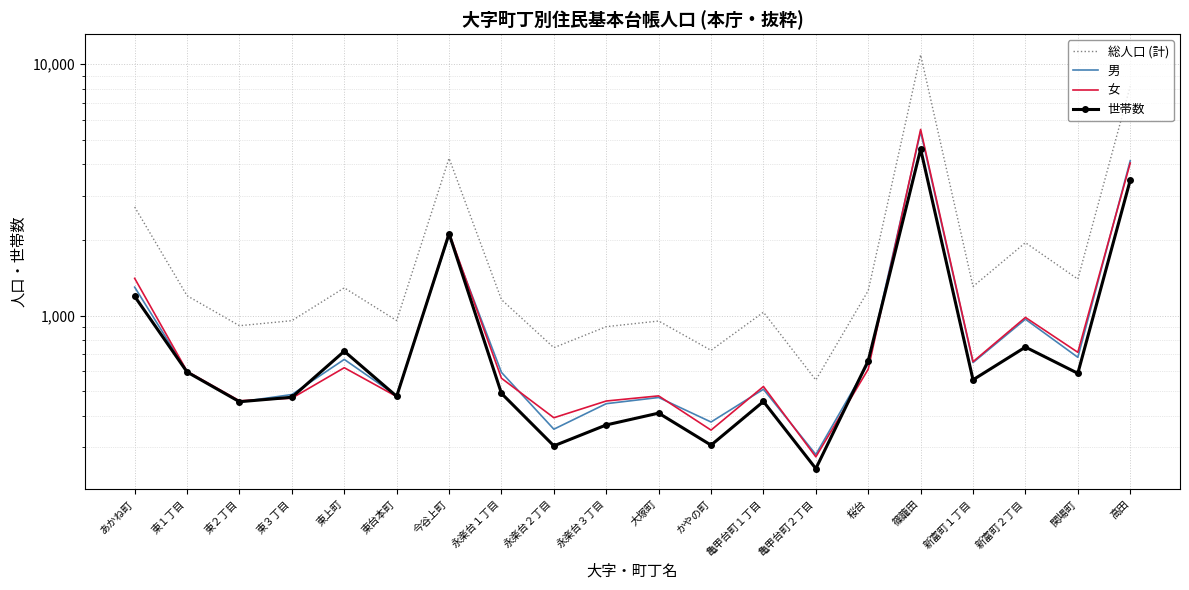

How many lines are shown in the chart?

4